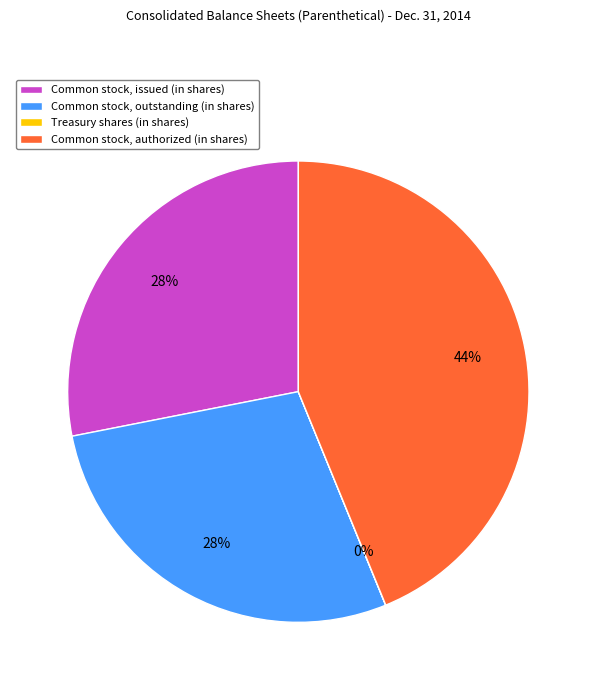

Between Common stock, issued (in shares) and Common stock, authorized (in shares), which is larger?

Common stock, authorized (in shares)